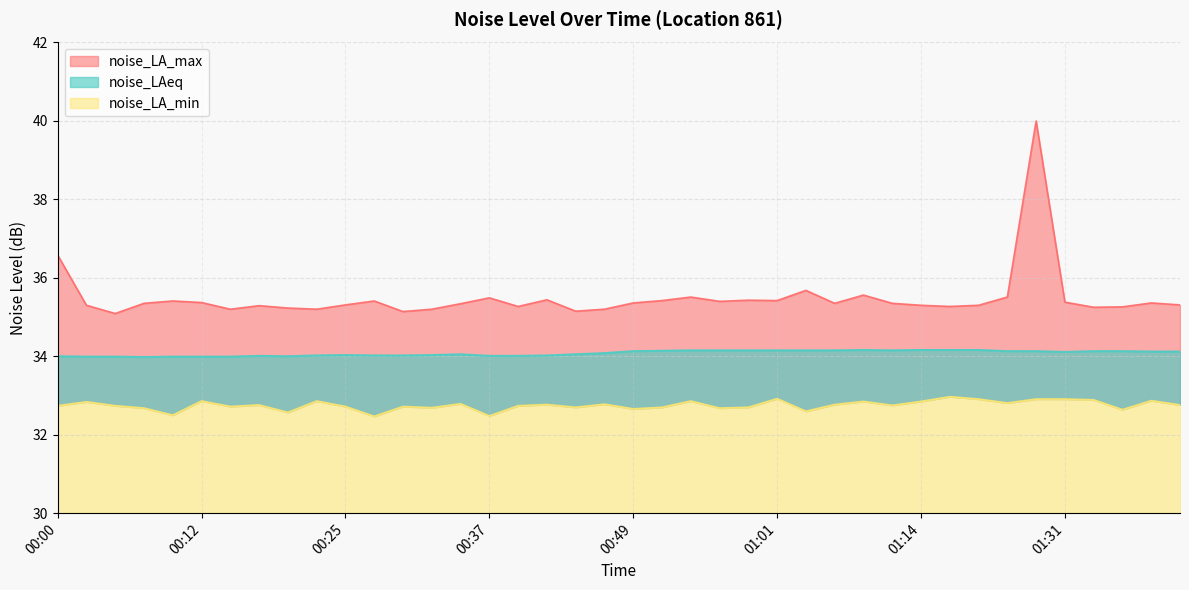

What are all the series names shown in the legend?

noise_LA_min, noise_LAeq, noise_LA_max